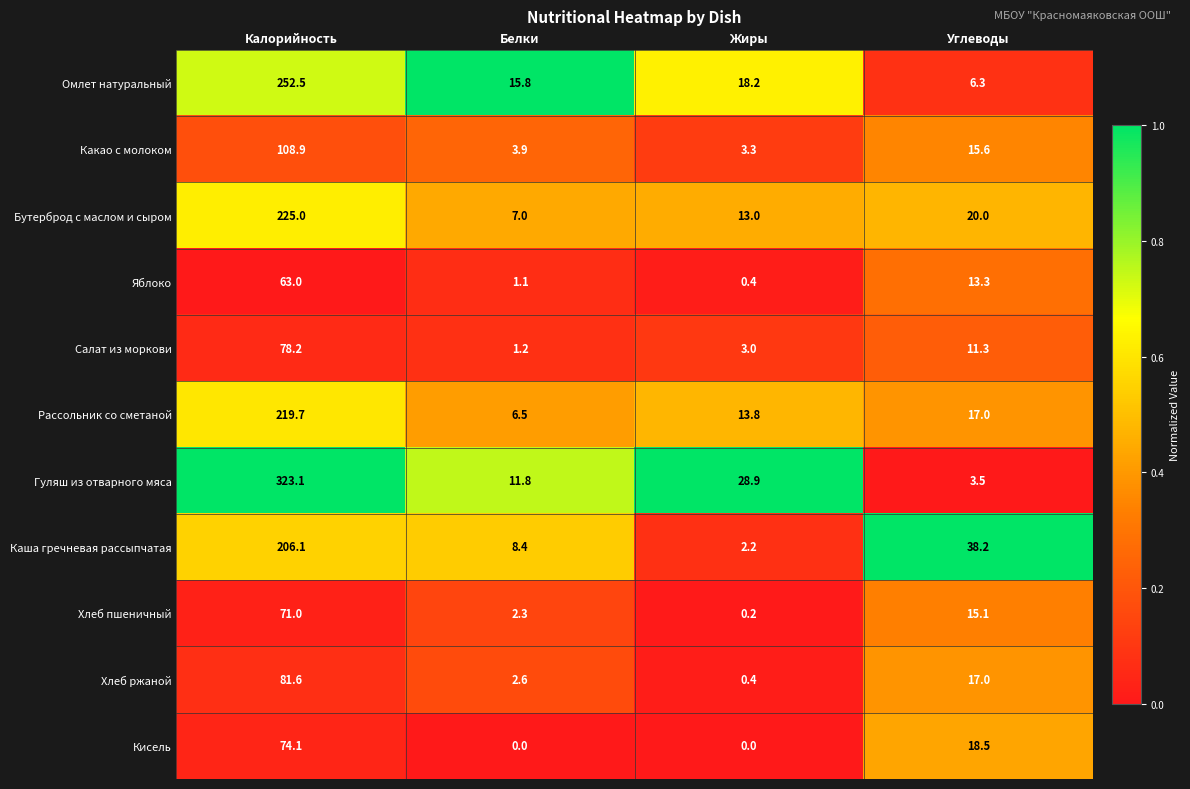

List the labels in order of Бутерброд с маслом и сыром value, smallest first.

Белки, Жиры, Углеводы, Калорийность